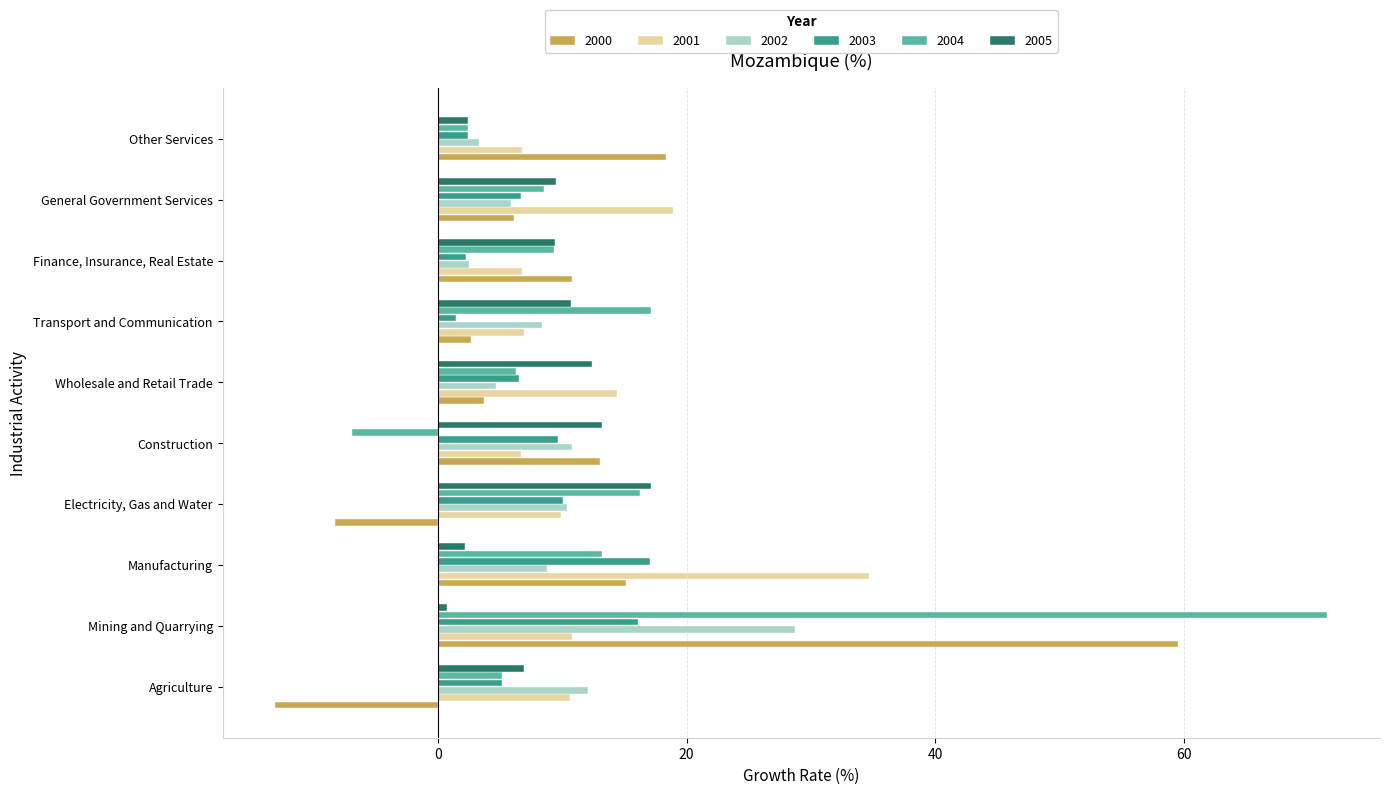

What is the difference between the maximum and minimum values in the 2003 series?

15.6